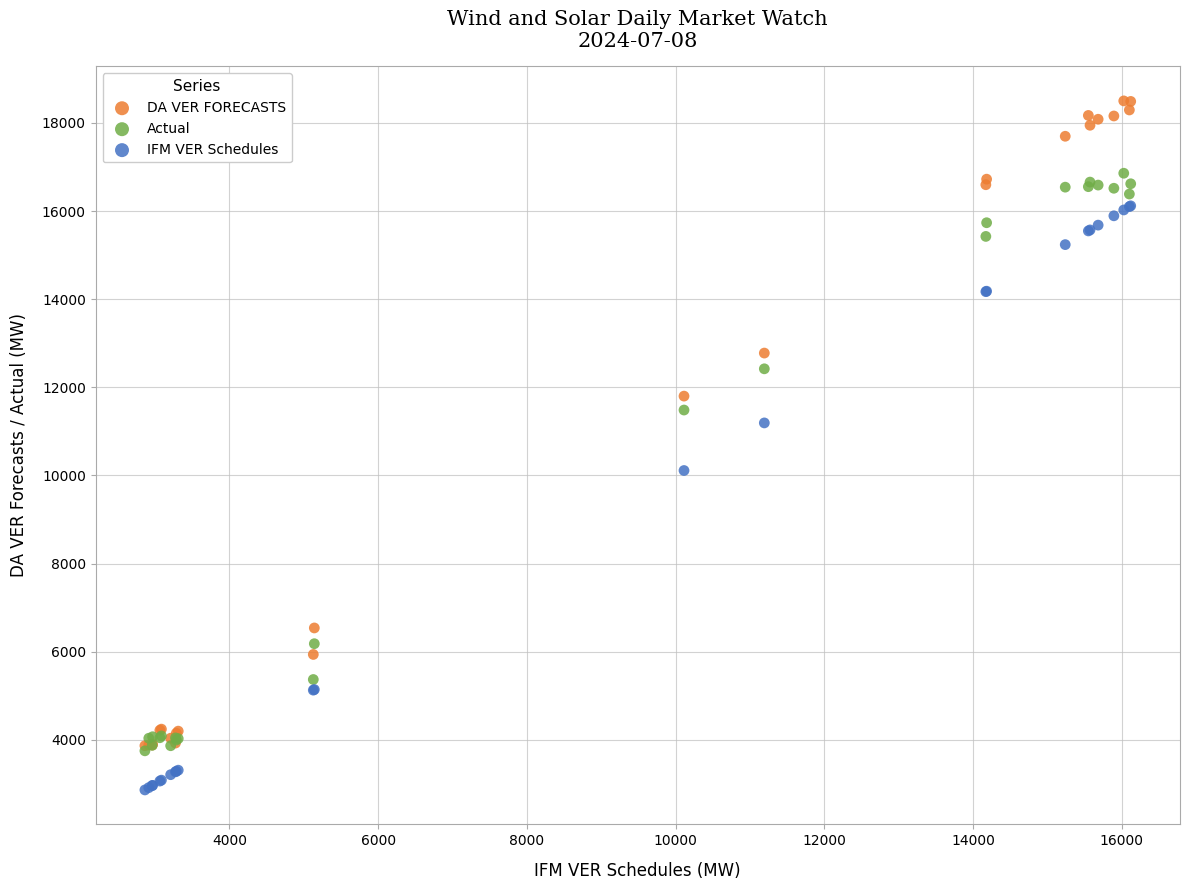

In the Actual series, what Y value is closest to 10304?

11484.2